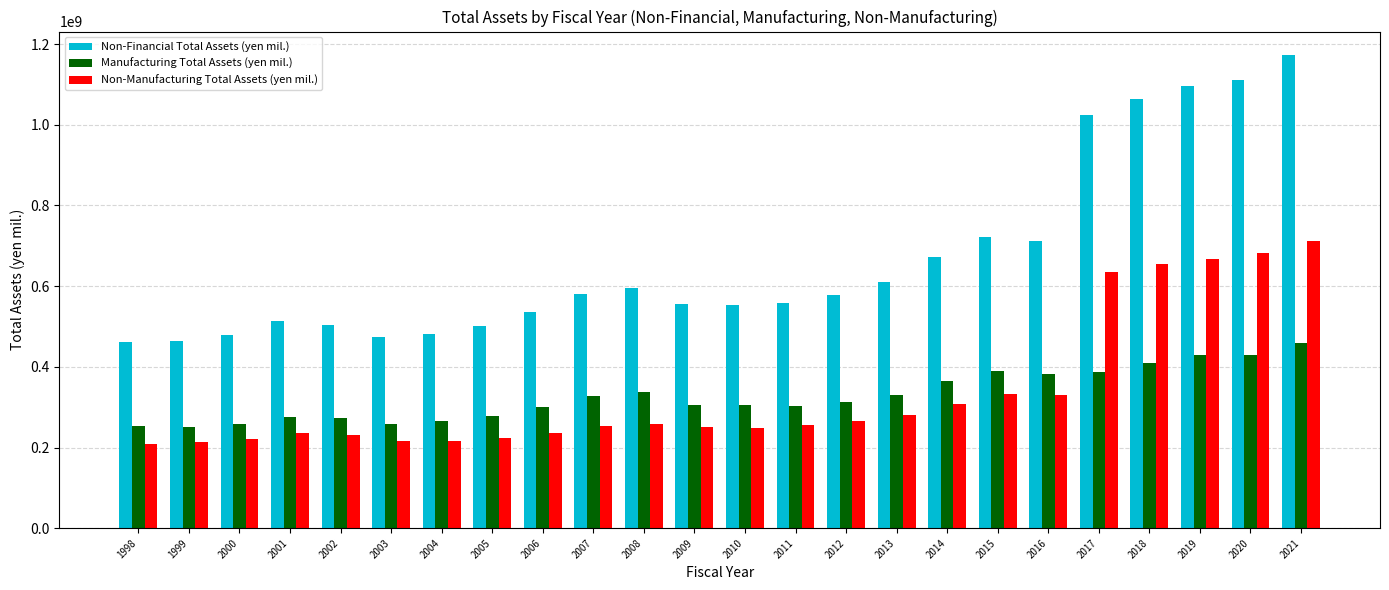

At which category is the sum across all series the highest?

2021